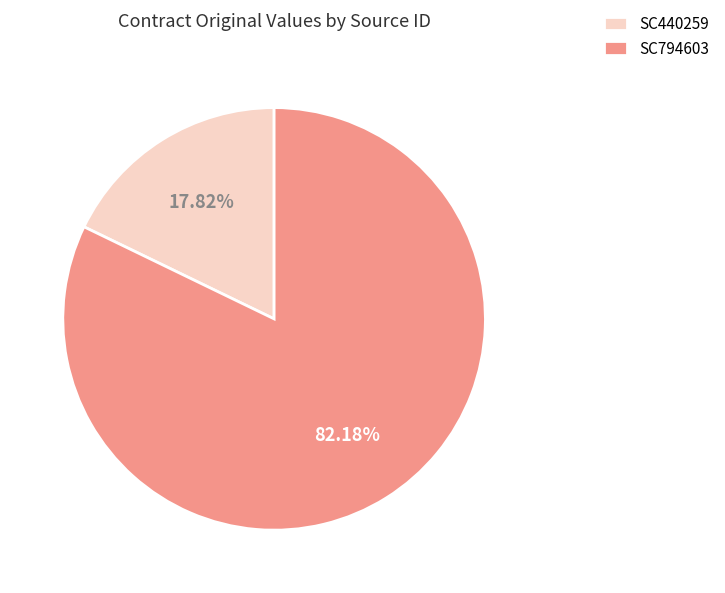

Count the number of slices in the pie.

2